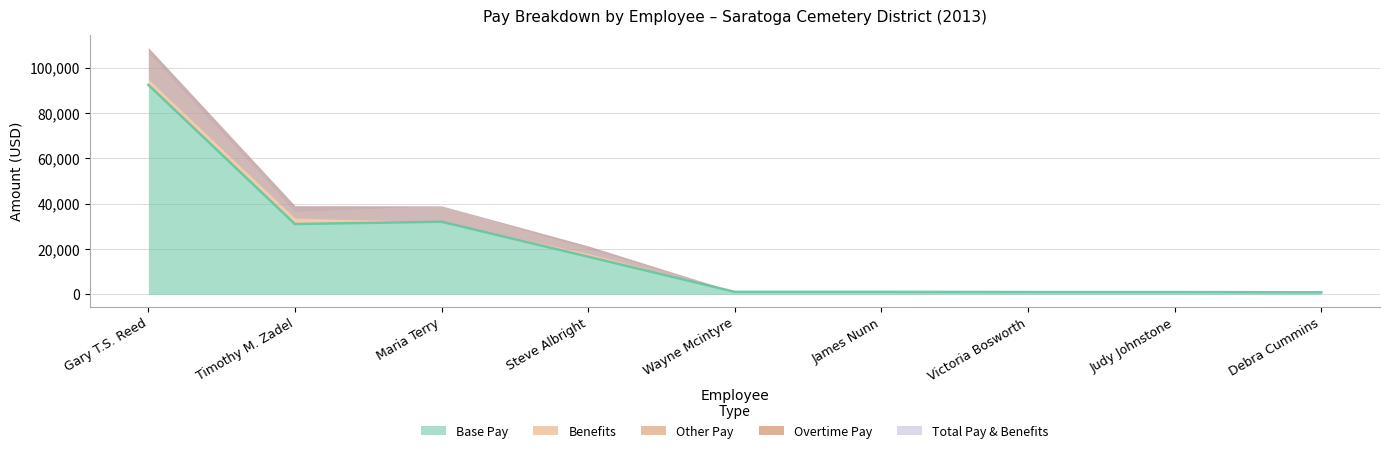

What is the approximate value of Base Pay at Gary T.S. Reed?

92400.0